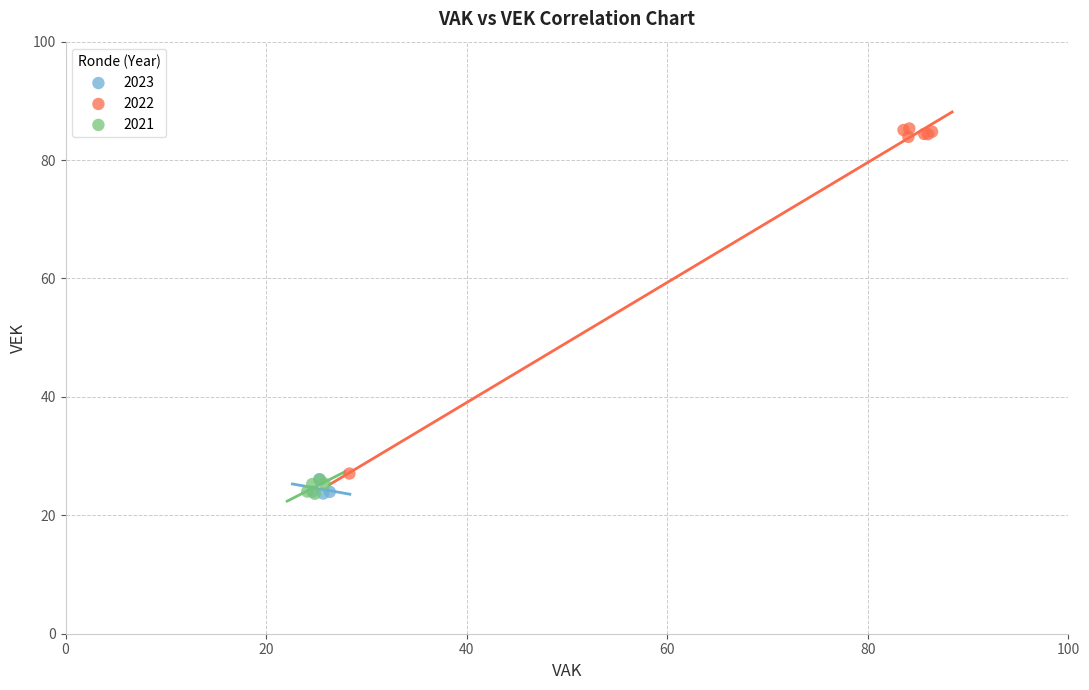

Which series has the widest spread of Y values?

2022